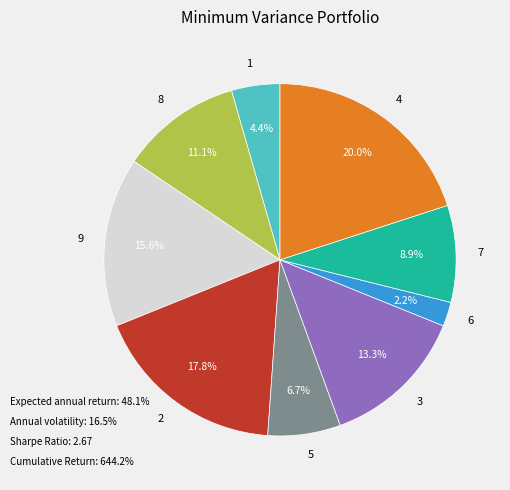

Does 8 represent more than half of the total?

No